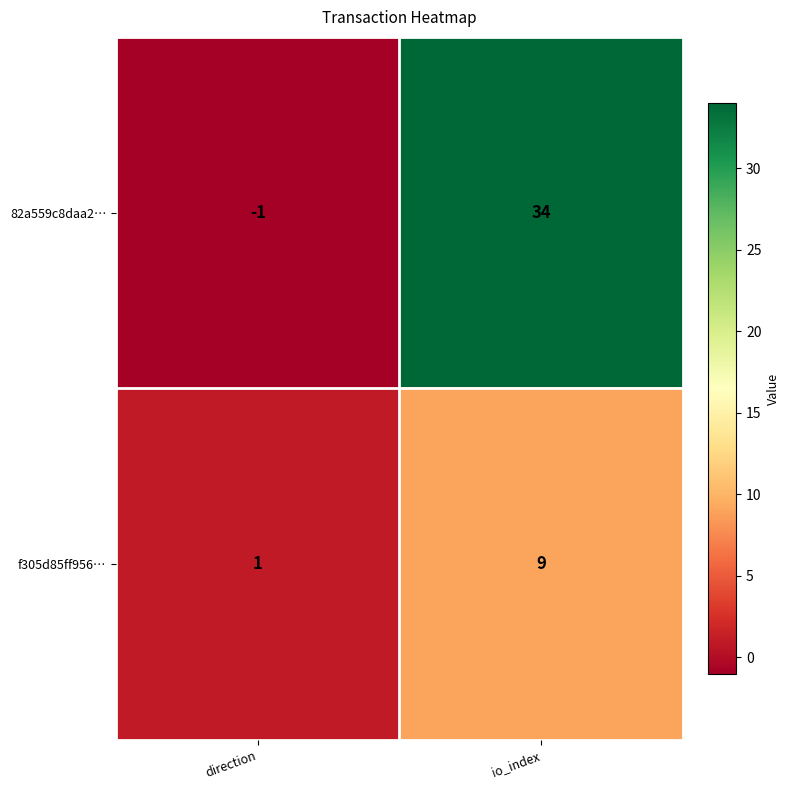

True or false: f305d85ff956… has a value of 5 at io_index.

False